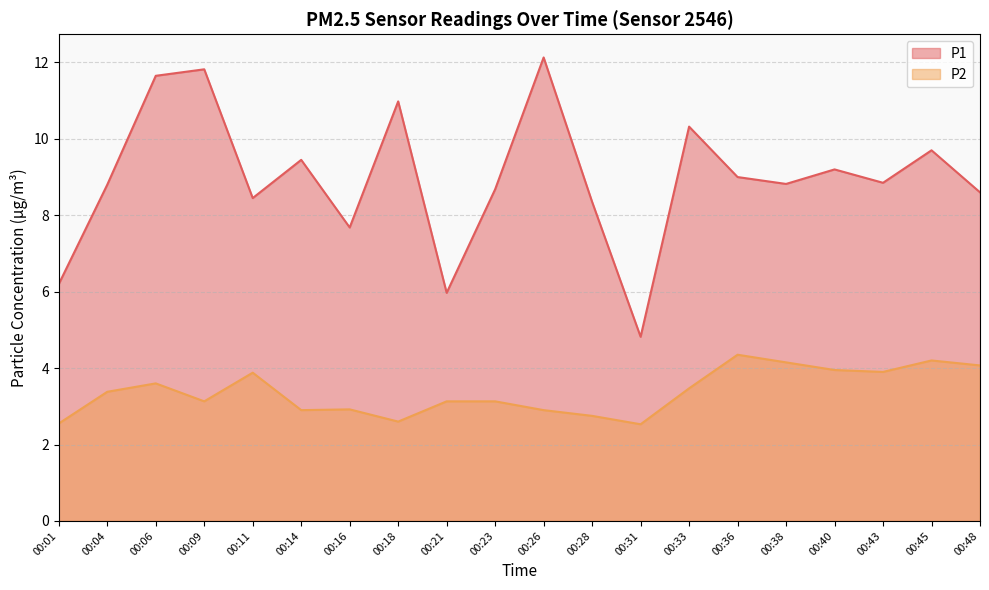

At which category does the chart reach its peak across all series?

00:26